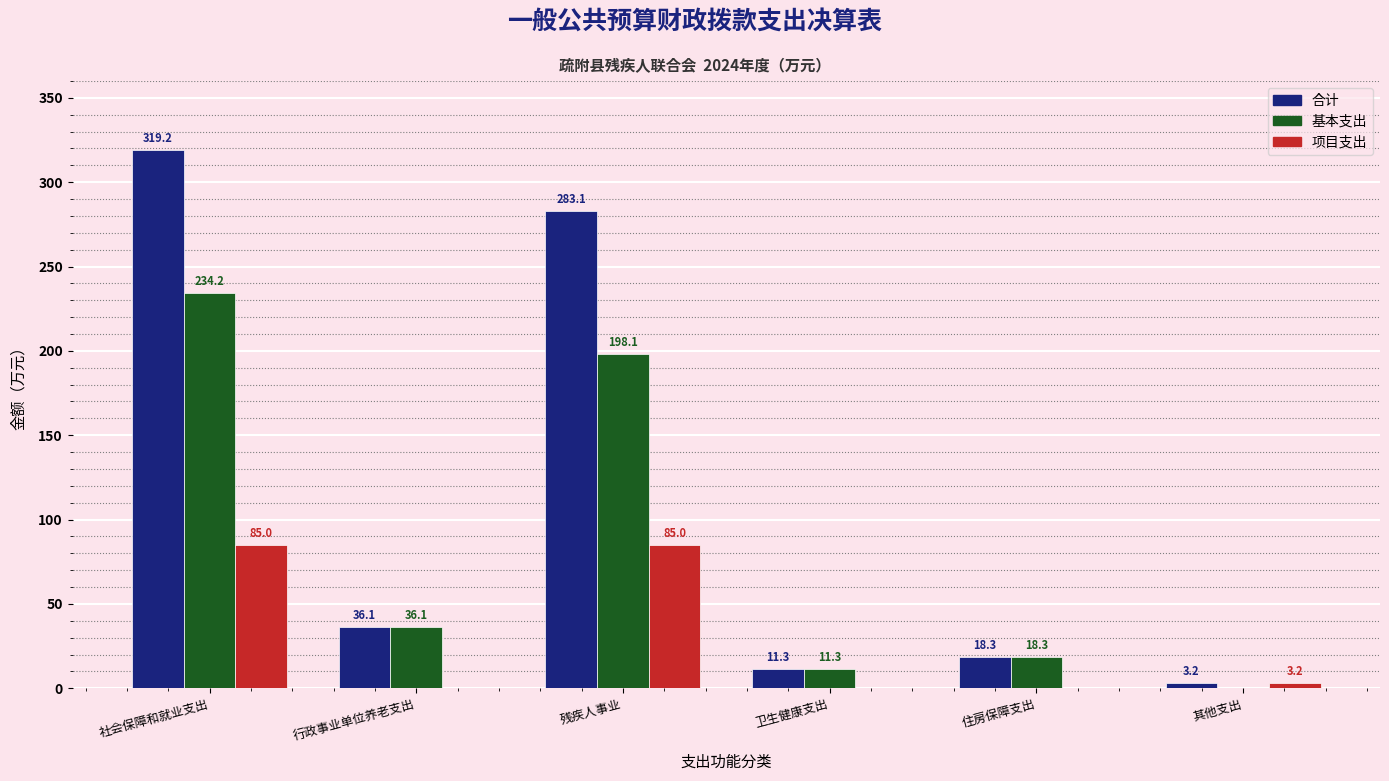

At which label does 项目支出 first exceed 3?

社会保障和就业支出